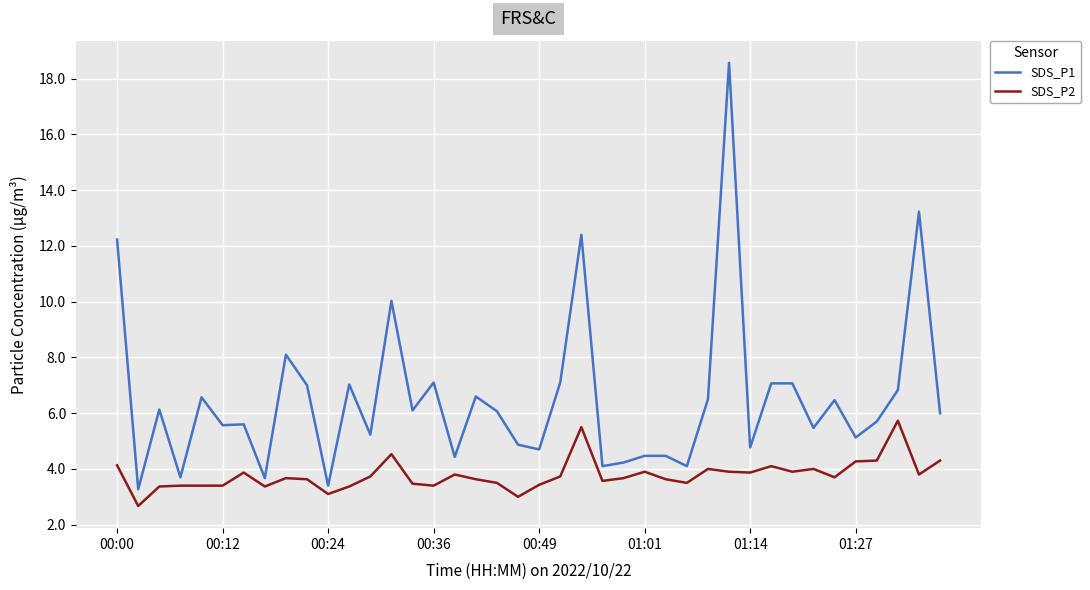

True or false: SDS_P1 and SDS_P2 cross at least once.

False